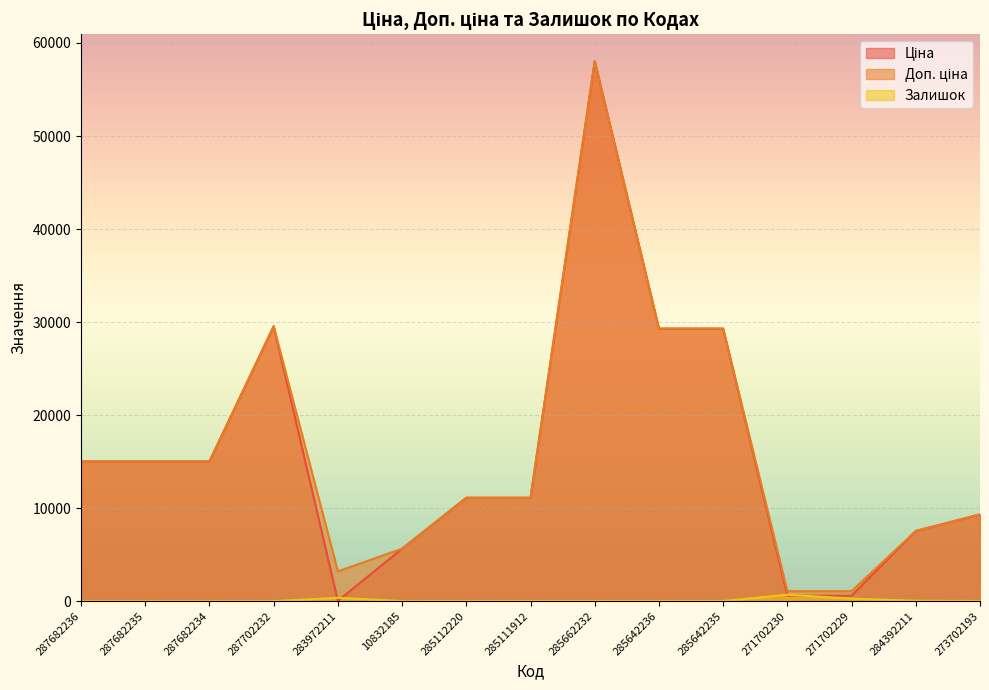

True or false: Доп. ціна and Залишок intersect in this chart.

False